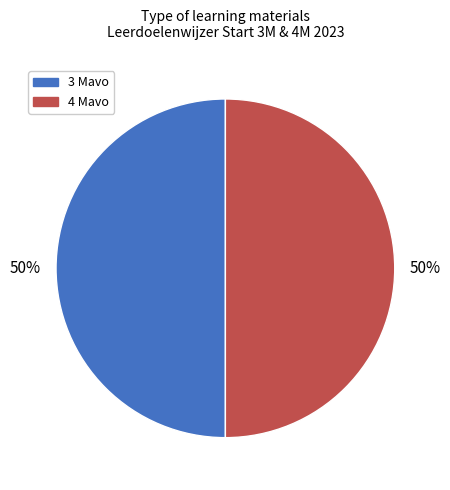

Count the number of slices in the pie.

2